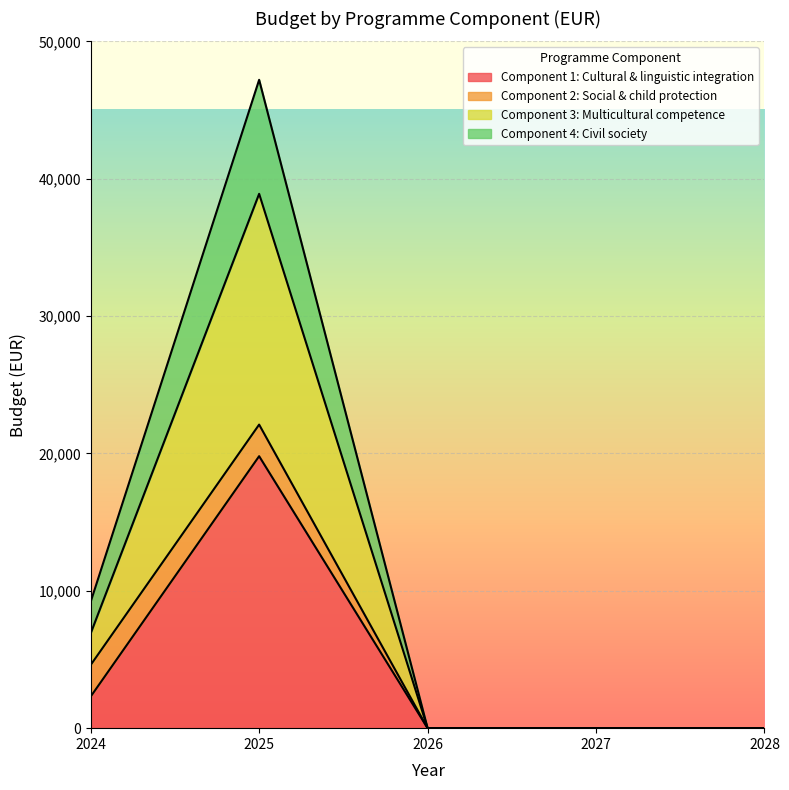

The Component 4: Civil society series shows 0 at 2028. True or false?

True